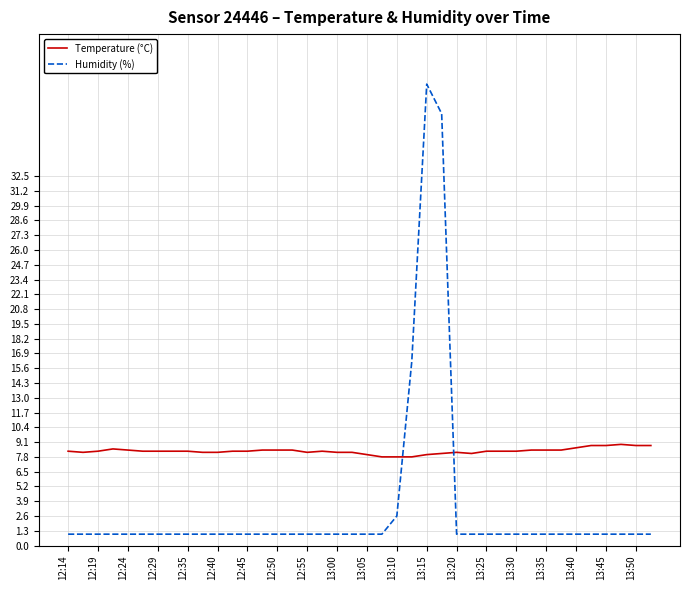

Rank the series by their maximum value, from highest to lowest.

Humidity (%), Temperature (°C)